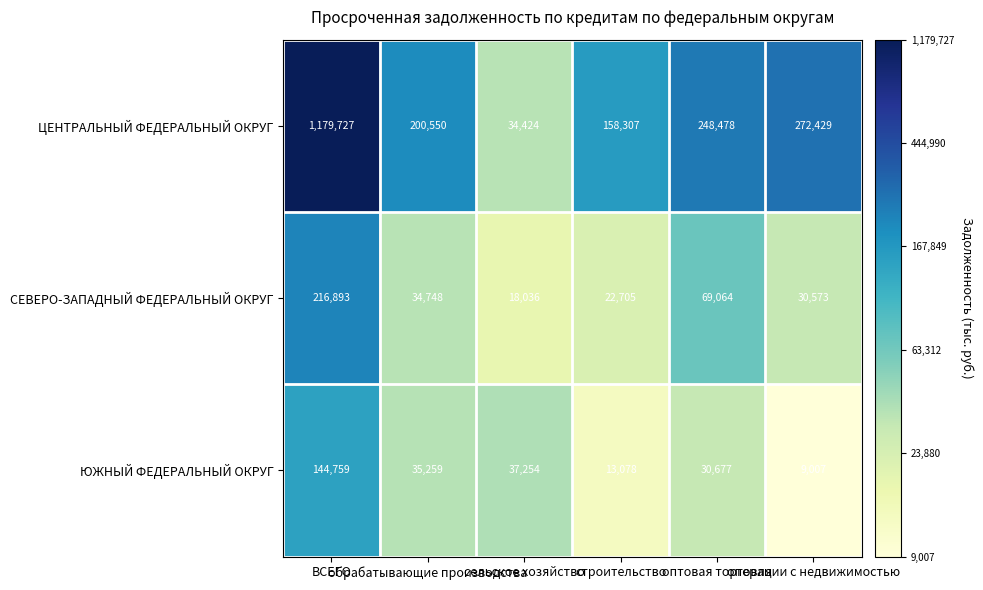

What is the difference between the maximum and second lowest values in the СЕВЕРО-ЗАПАДНЫЙ ФЕДЕРАЛЬНЫЙ ОКРУГ series?

194188